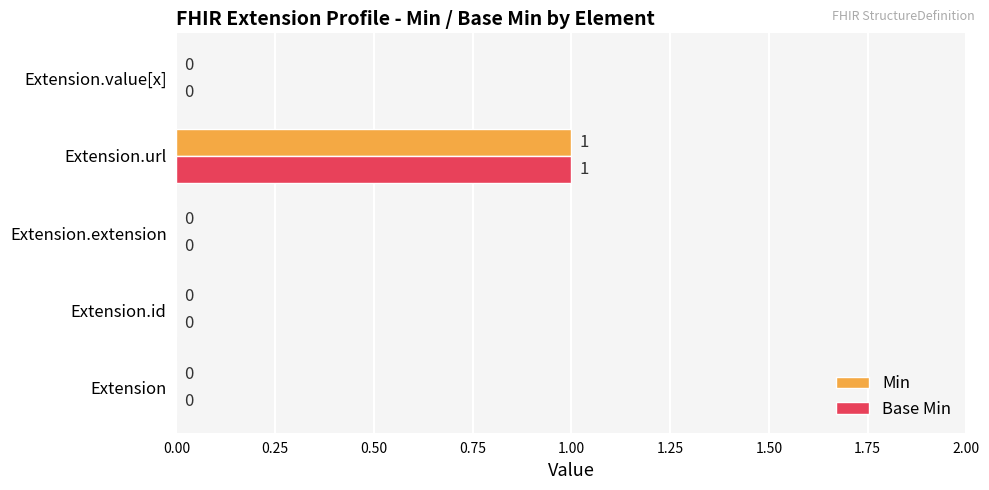

How many Min values are between 0 and 1?

5